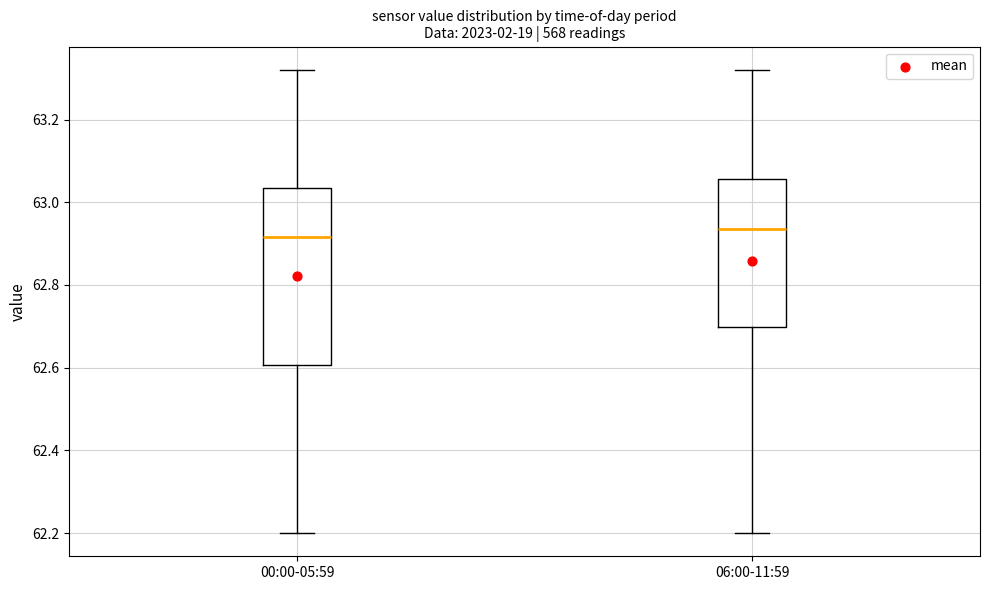

Reading left to right, read every box against the y-axis: the position of its median line, the range the box covers, and the ends of its whiskers. The values are not printed on the chart, so give them approximately, as read against the axis.

00:00-05:59: median 62.92, box 62.60 to 63.04, whiskers 62.20 to 63.32
06:00-11:59: median 62.94, box 62.70 to 63.06, whiskers 62.20 to 63.32